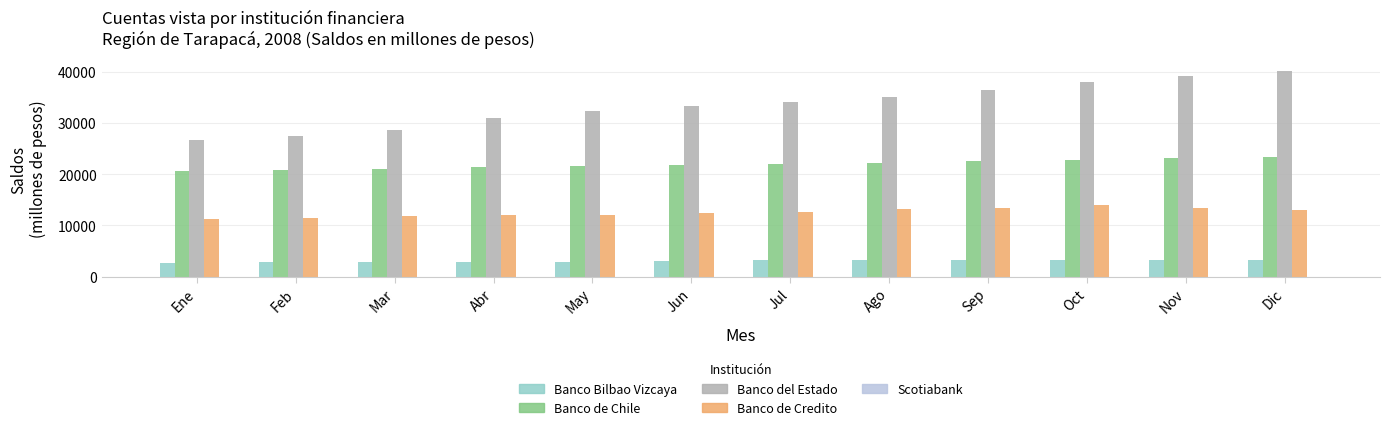

Which series has the widest spread of values?

Banco del Estado